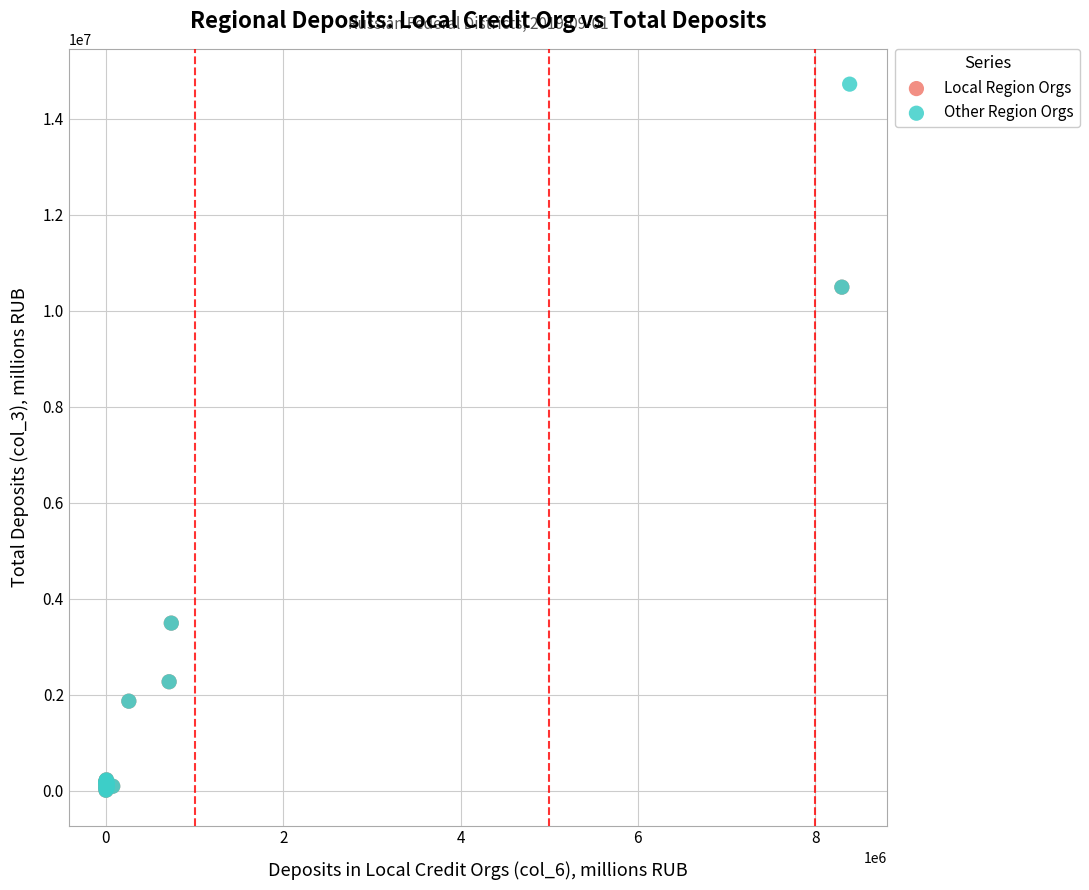

Which series has the widest spread of Y values?

Other Region Orgs